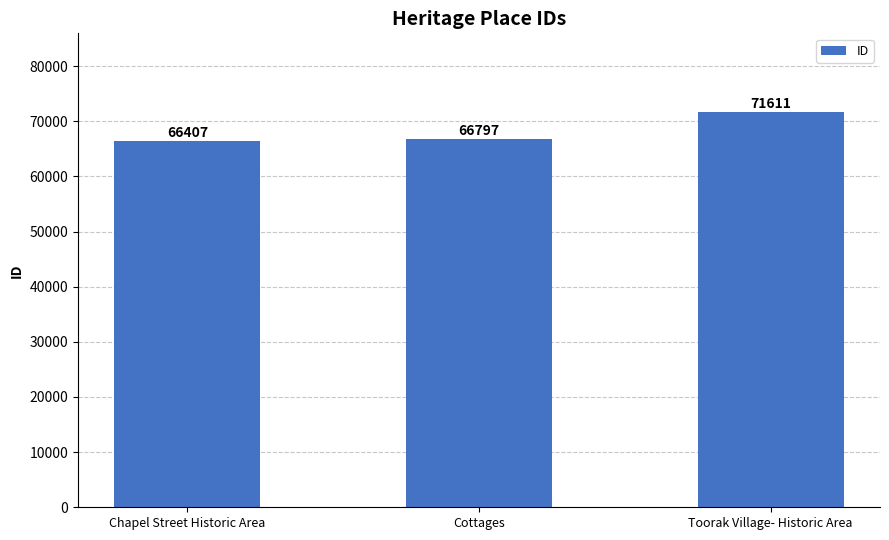

At which category does the chart reach its minimum across all series?

Chapel Street Historic Area